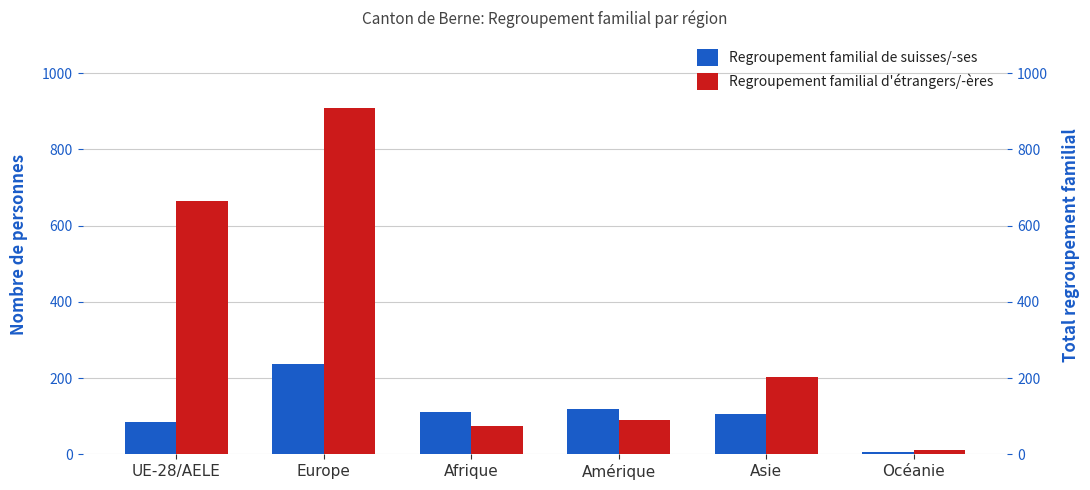

What is the label of the 5th bar from the left?

Asie